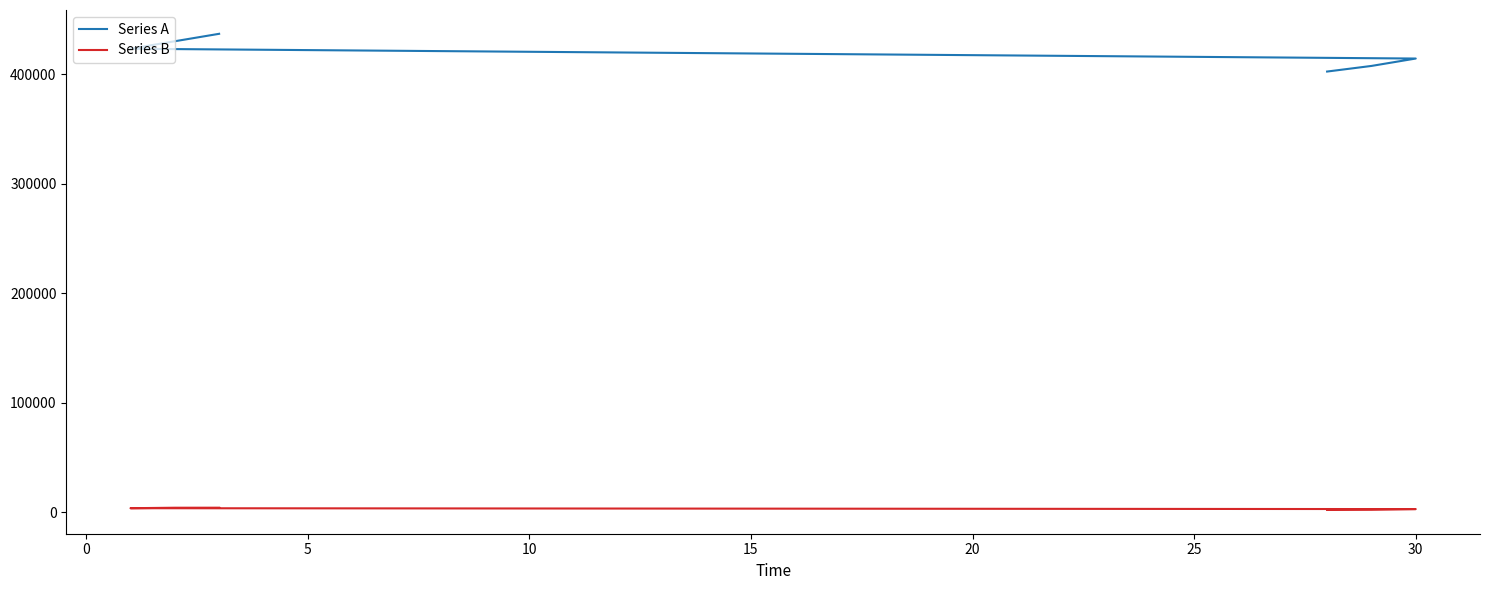

Between 10 and 20, which series saw the biggest shift?

Series A